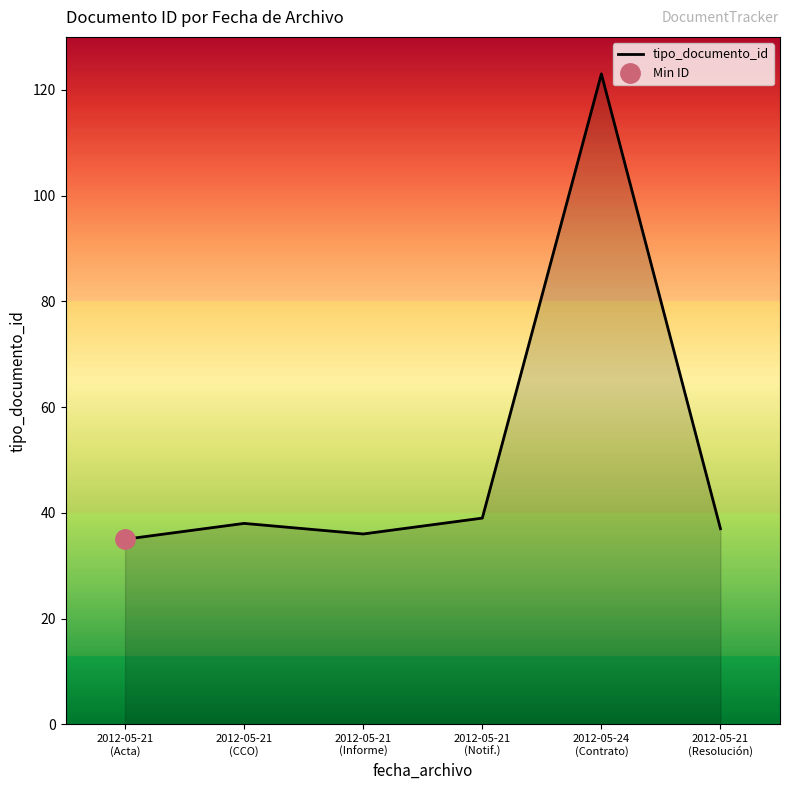

Reading right to left, list all the values displayed in this chart.

2012-05-21
(Resolución)=37	2012-05-24
(Contrato)=123	2012-05-21
(Notif.)=39	2012-05-21
(Informe)=36	2012-05-21
(CCO)=38	2012-05-21
(Acta)=35